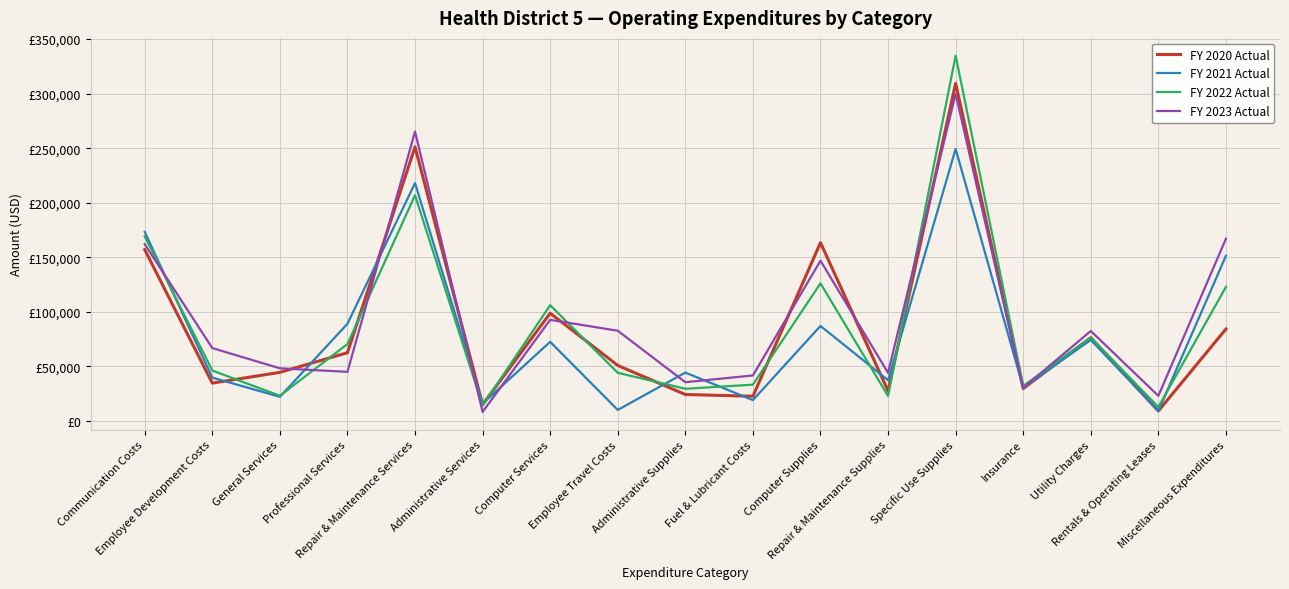

Between Repair & Maintenance Services and General Services, which is larger?

Repair & Maintenance Services